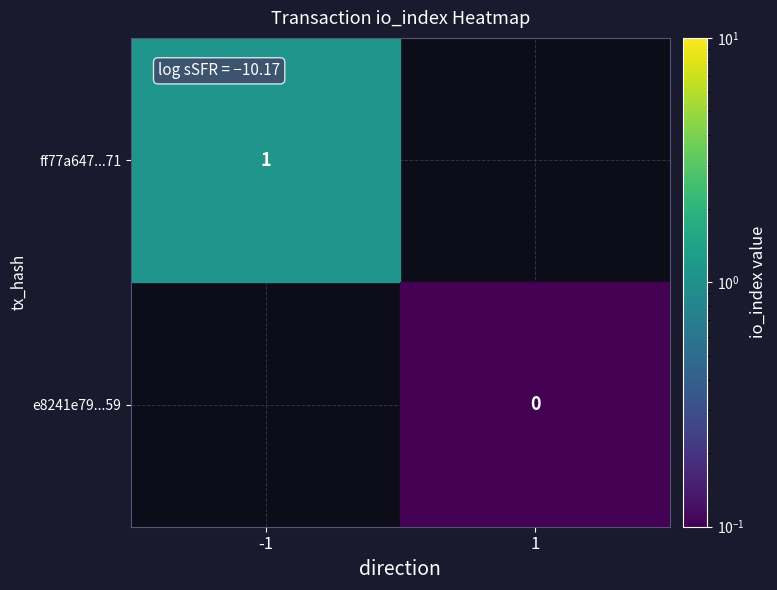

What is the maximum value shown in the chart?

1.0